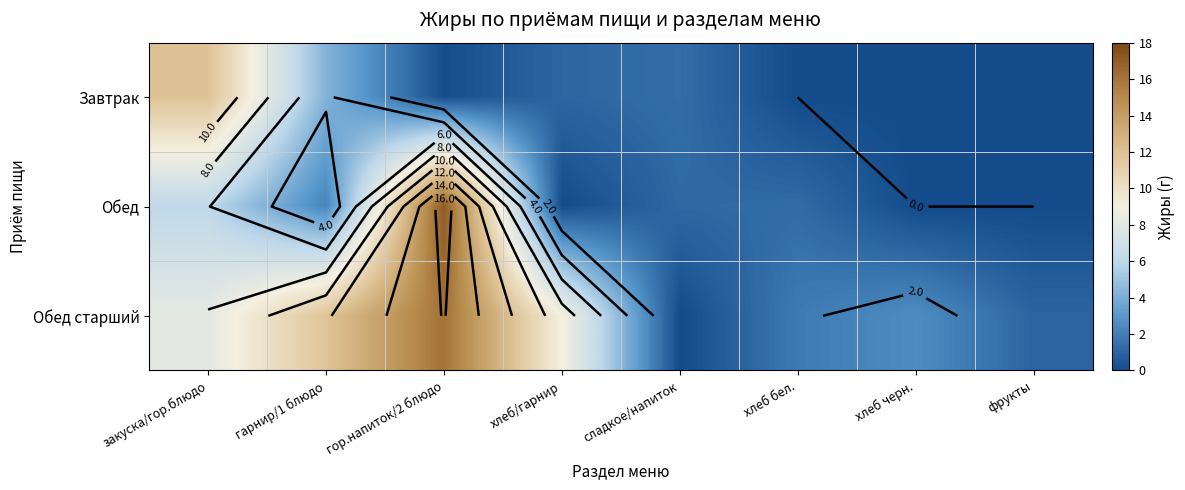

At which label is Обед старший closest to 8?

закуска/гор.блюдо